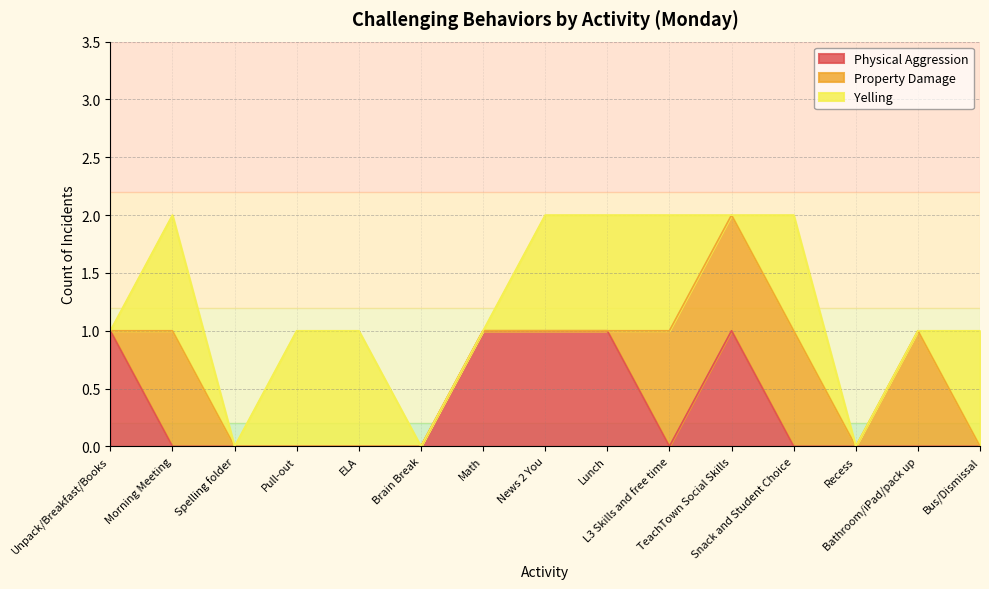

How many lines are shown in the chart?

3